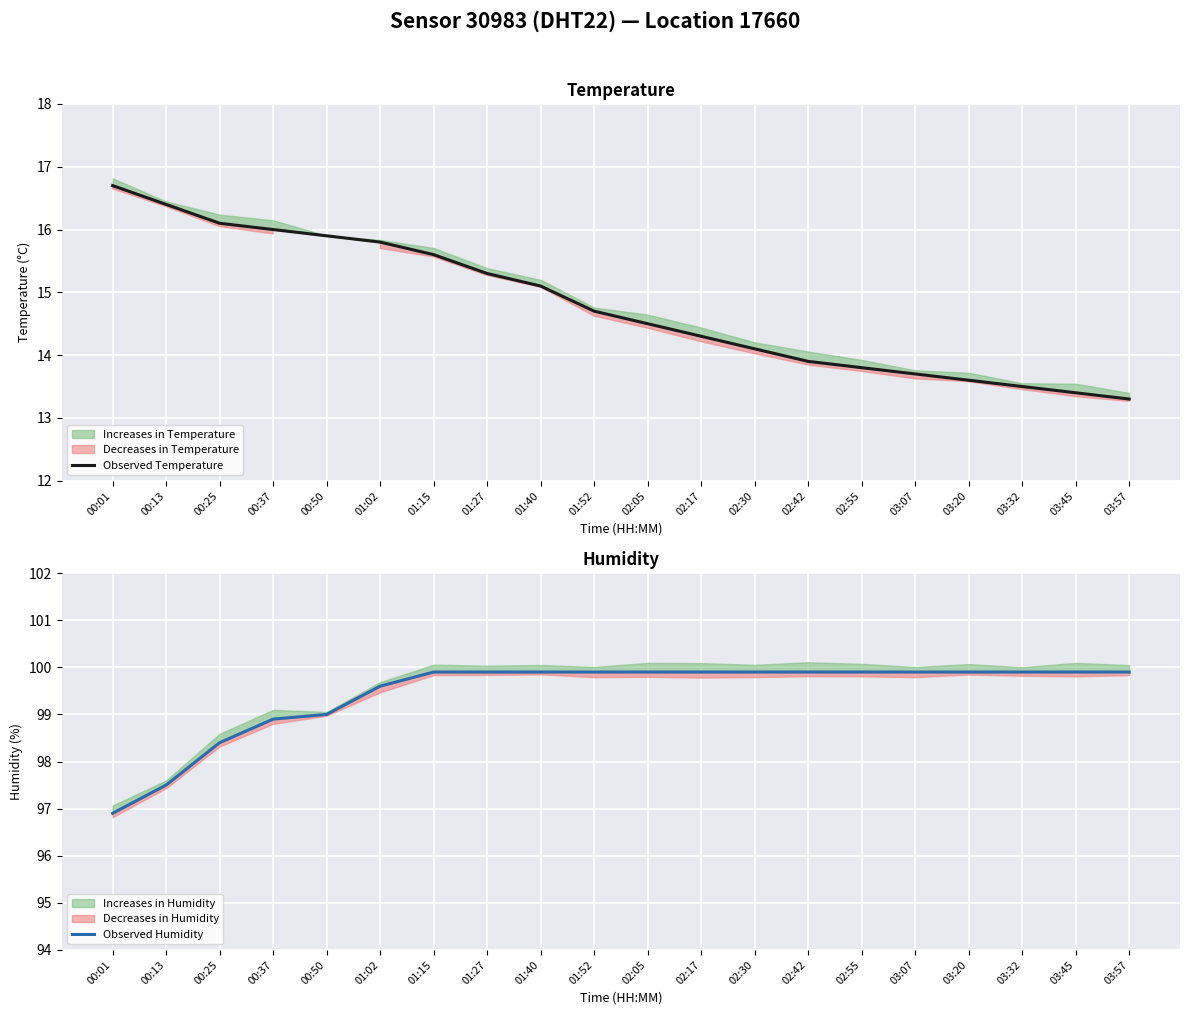

True or false: Observed Temperature and Observed Humidity cross at least once.

False